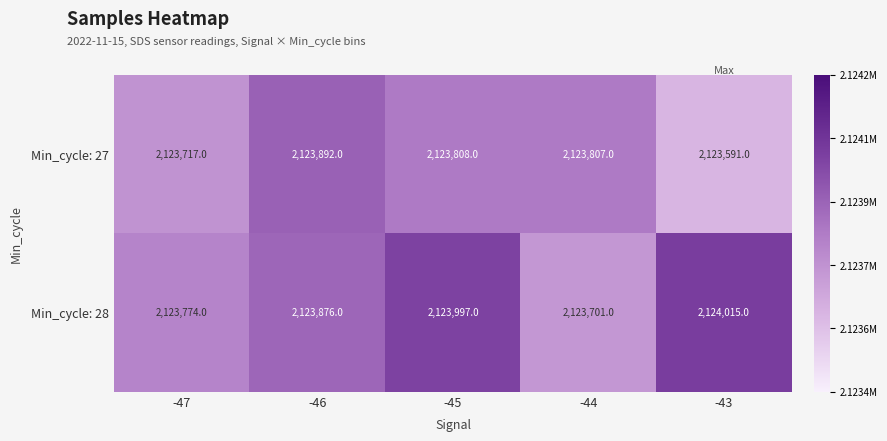

Is the value of Min_cycle: 28 at -43 greater than the value of Min_cycle: 27 at -44?

Yes